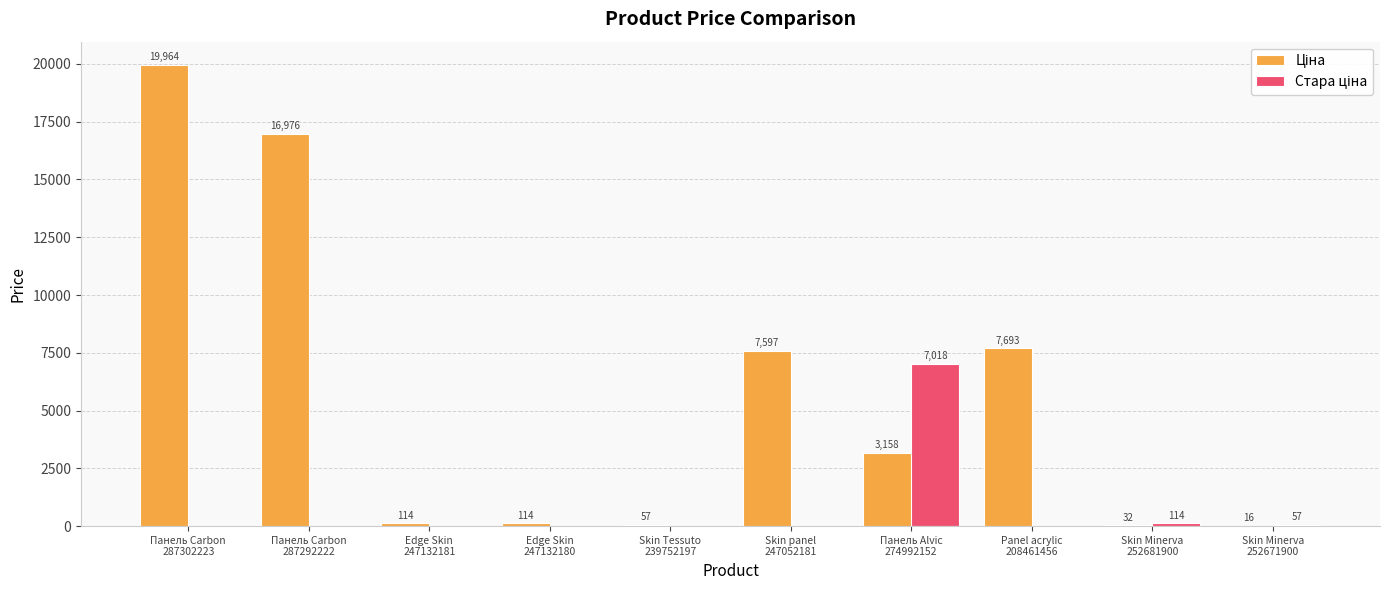

How many series are shown in this chart?

2